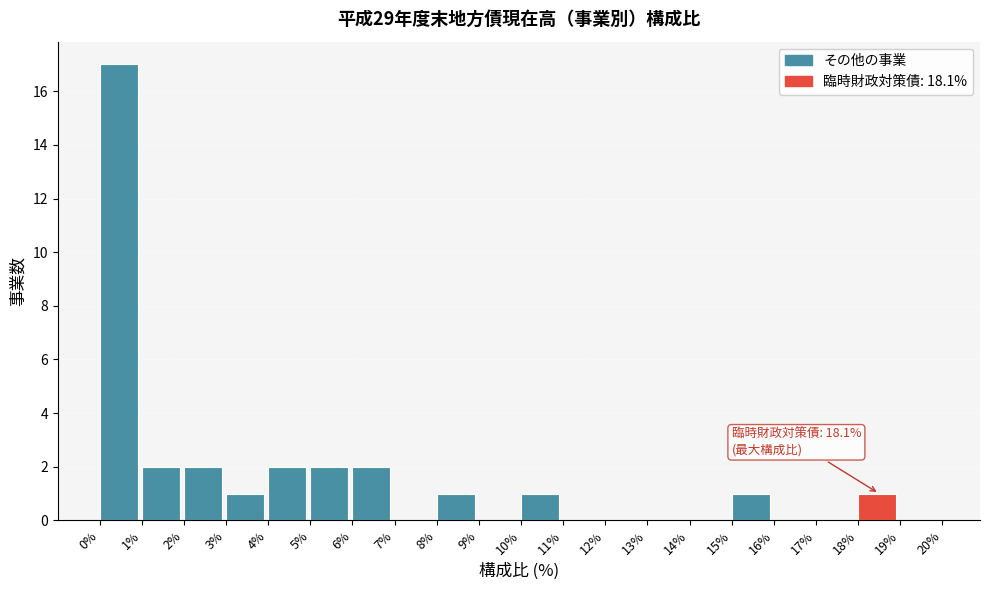

Over which range of the x-axis is the bar tallest?

0% to 1%